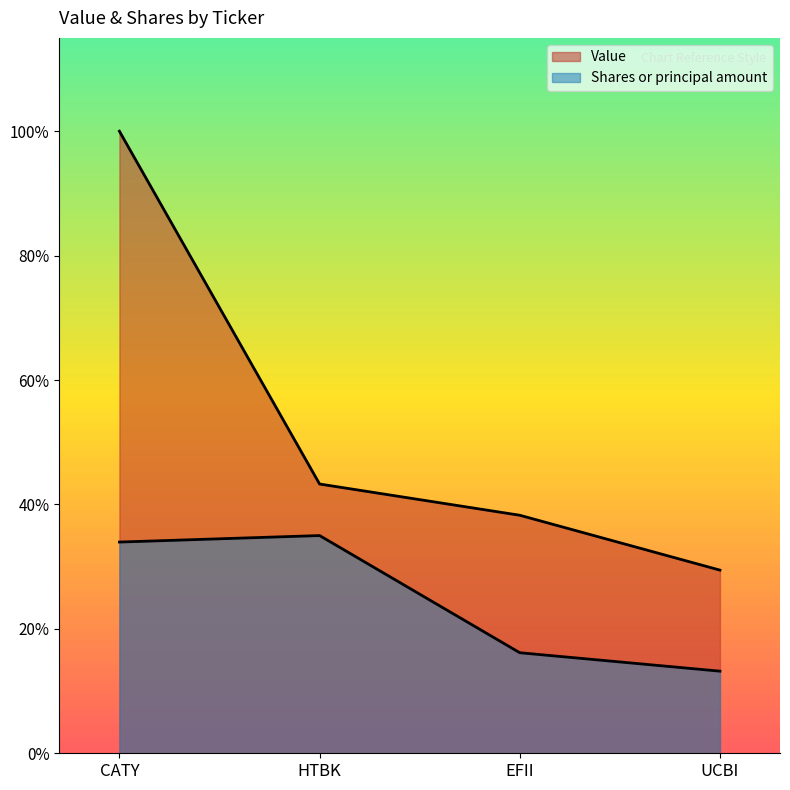

True or false: Shares or principal amount and Value cross at least once.

False